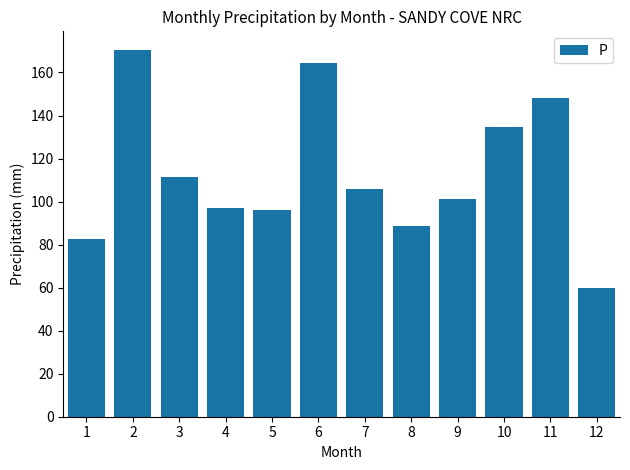

What is the minimum value shown in the chart?

60.0